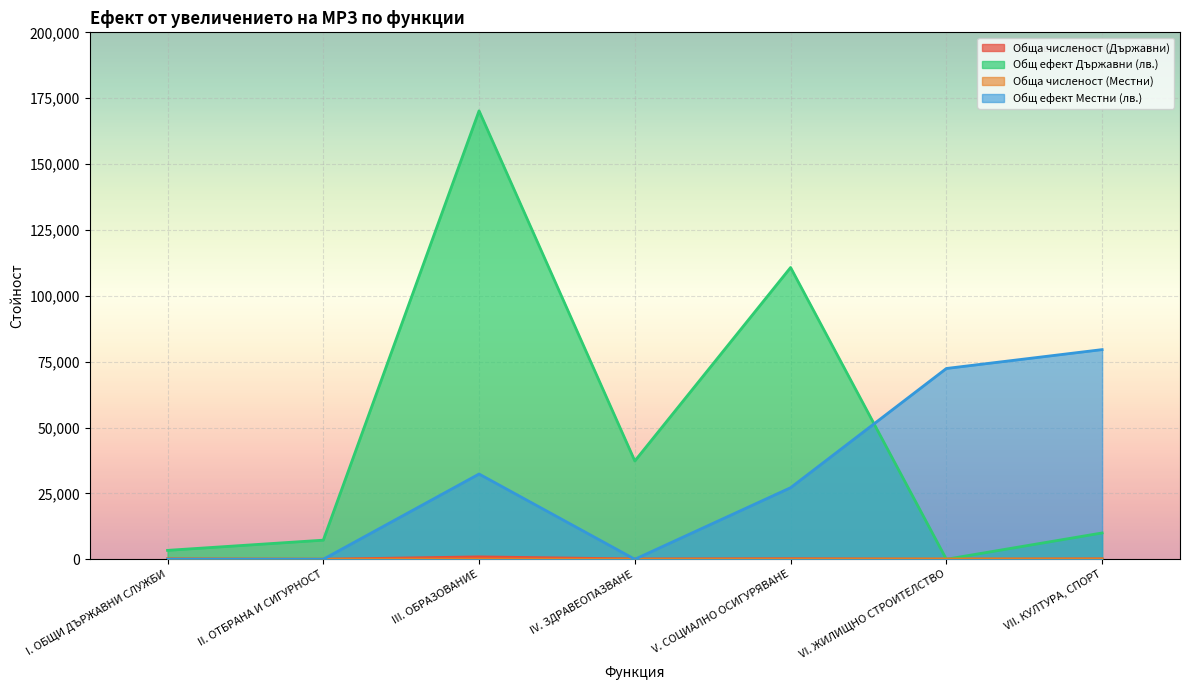

True or false: Общ ефект Държавни (лв.) has more than 0 interior local peaks.

True